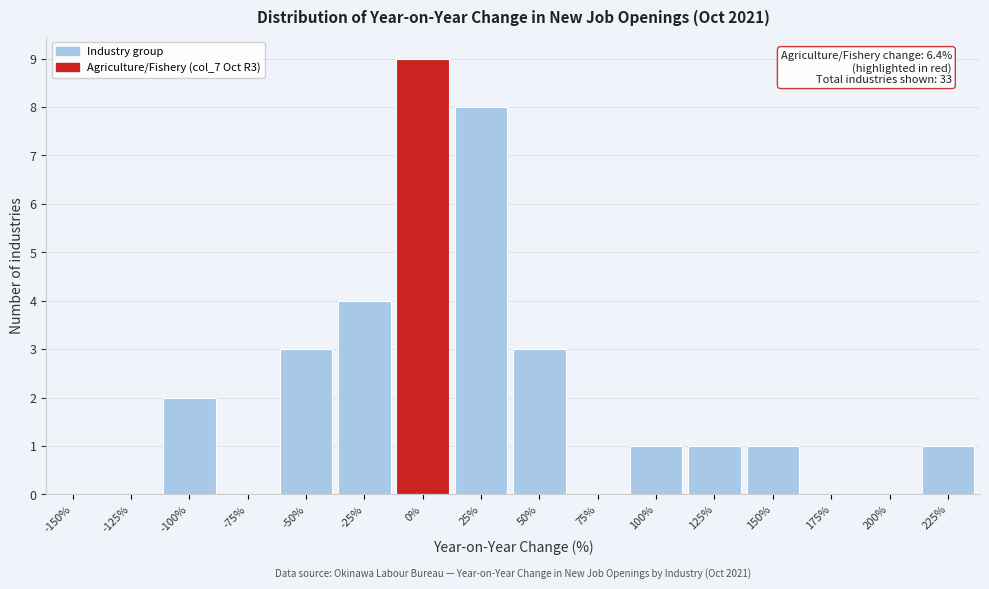

Reading left to right, list all the values displayed in this chart.

-150%=0	-125%=0	-100%=2	-75%=0	-50%=3	-25%=4	0%=9	25%=8	50%=3	75%=0	100%=1	125%=1	150%=1	175%=0	200%=0	225%=1